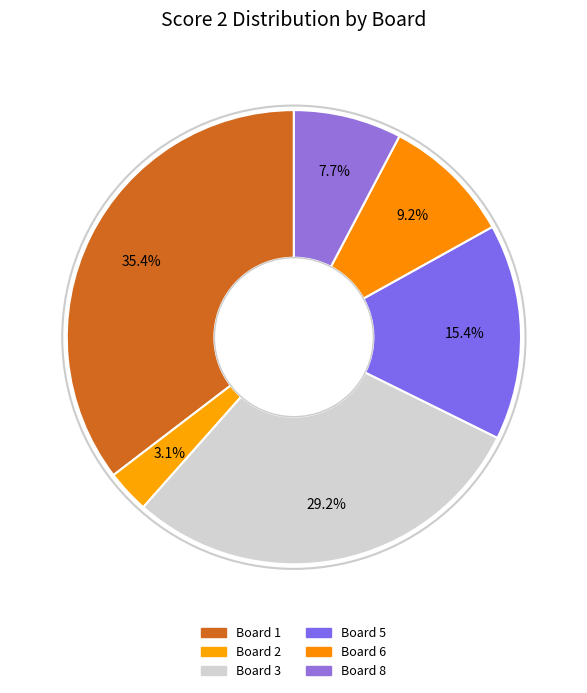

Count the number of slices in the pie.

6